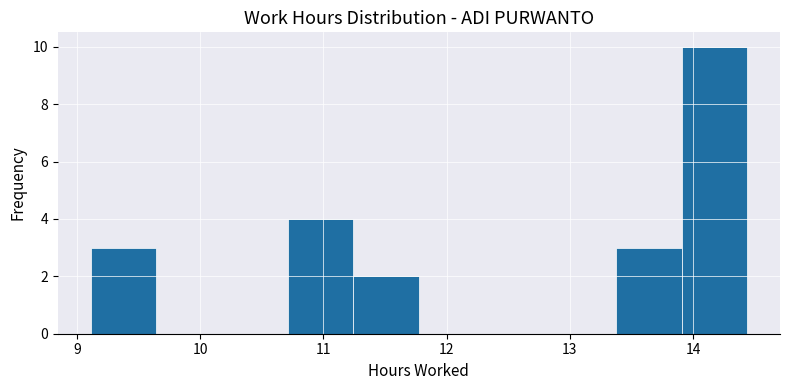

Over which range of the x-axis is the bar tallest?

13.9 to 14.4